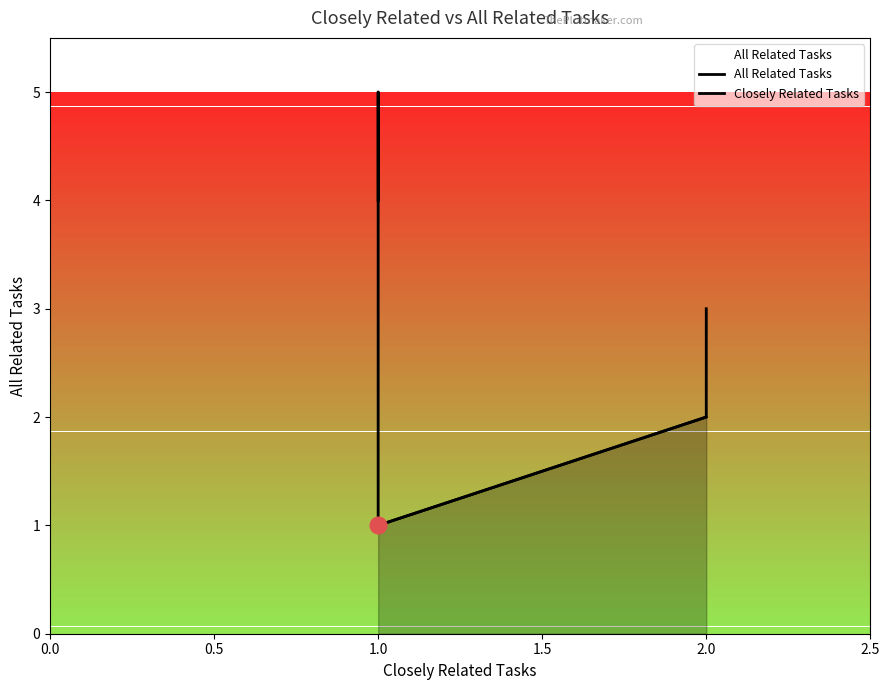

In All Related Tasks, how many points are higher than both neighbors (excluding endpoints)?

1